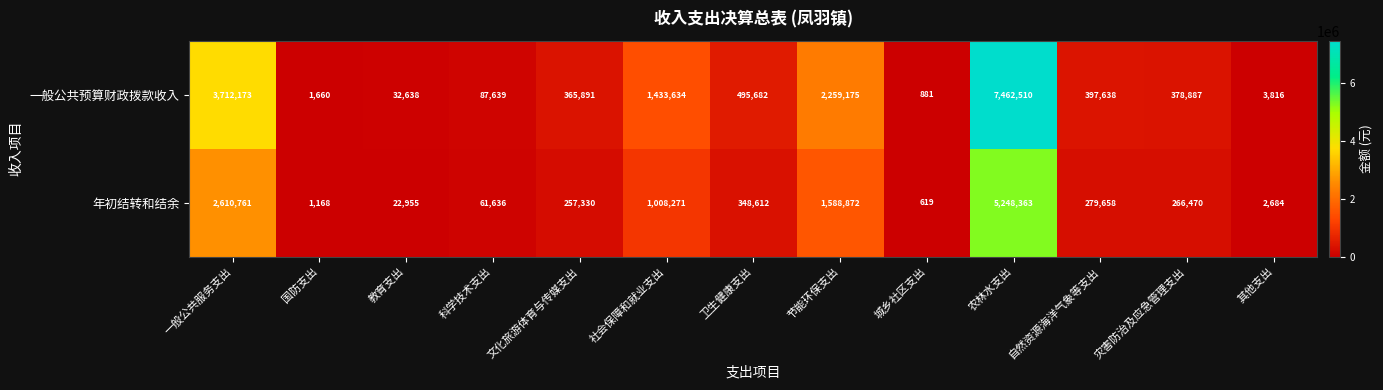

Is it true that 年初结转和结余 equals 11729 at 教育支出?

False